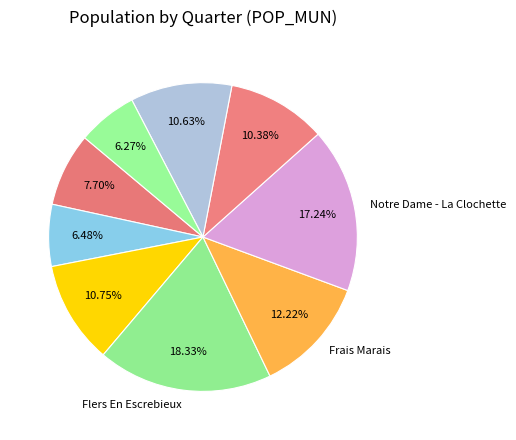

Count the number of slices in the pie.

9